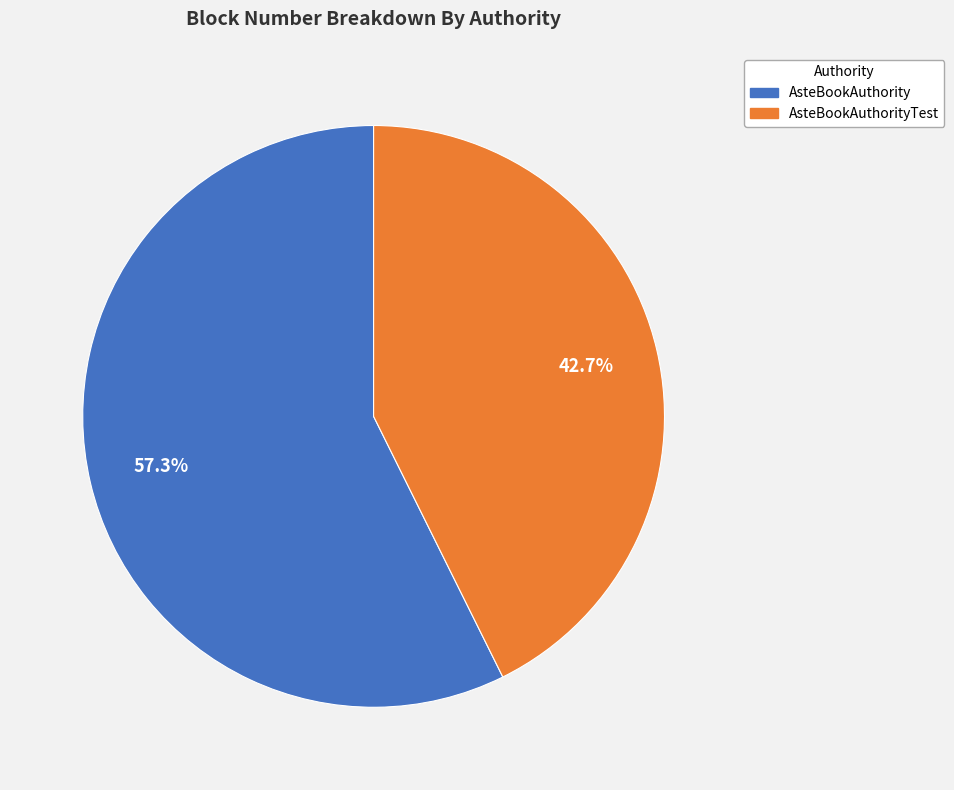

Does any single category account for the majority?

Yes